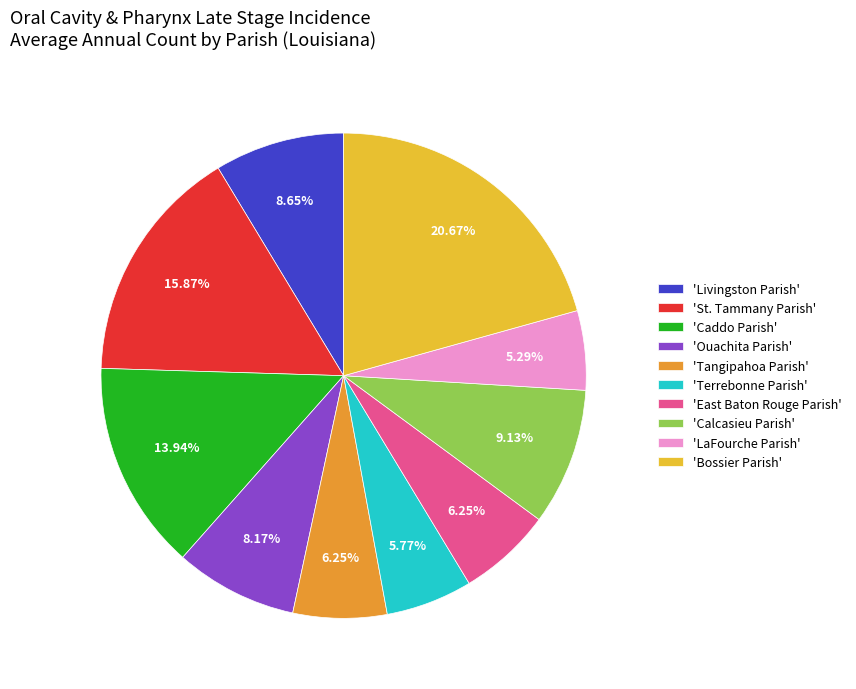

Is there any slice that represents more than half of the pie?

No